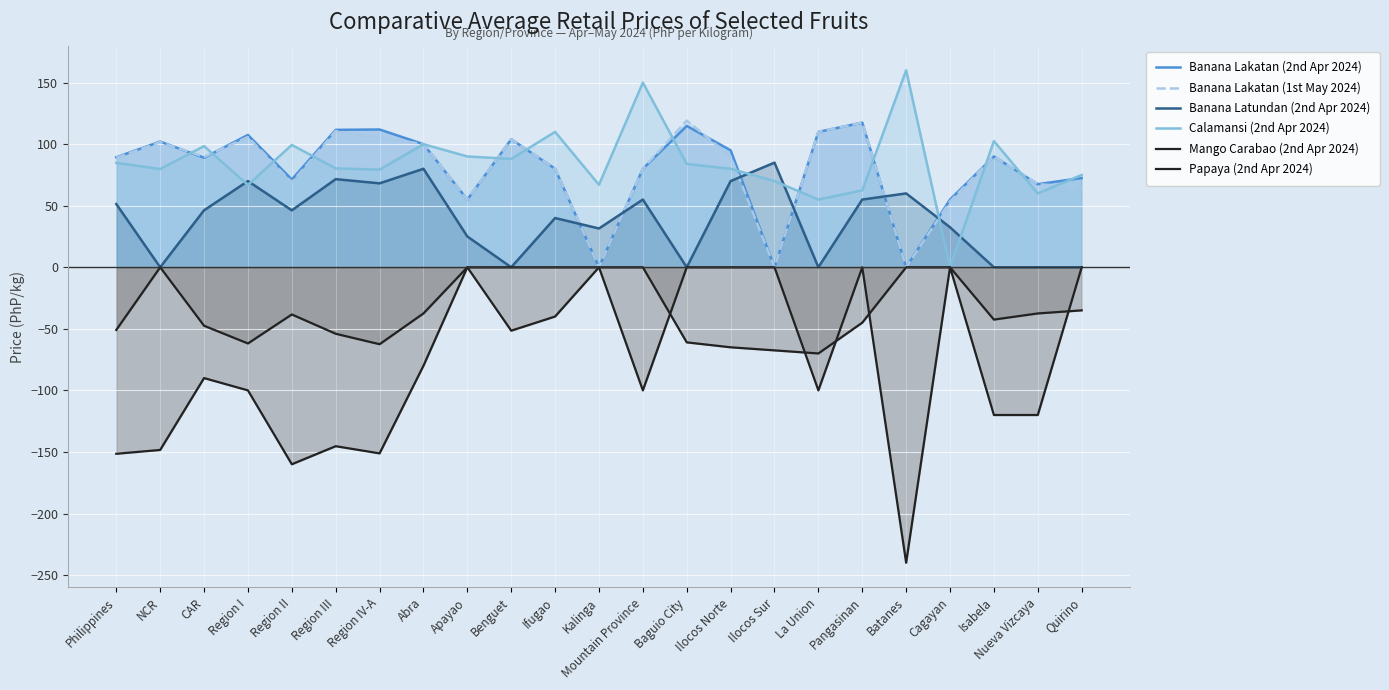

The Papaya (2nd Apr 2024) series shows -64.9 at Ifugao. True or false?

False